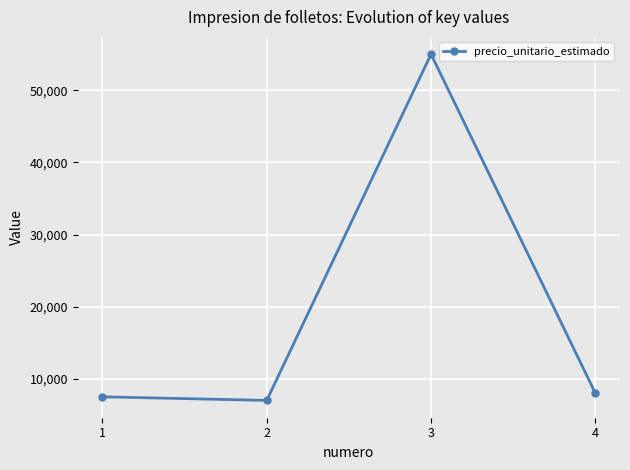

Which has a higher value, 3 or 4?

3